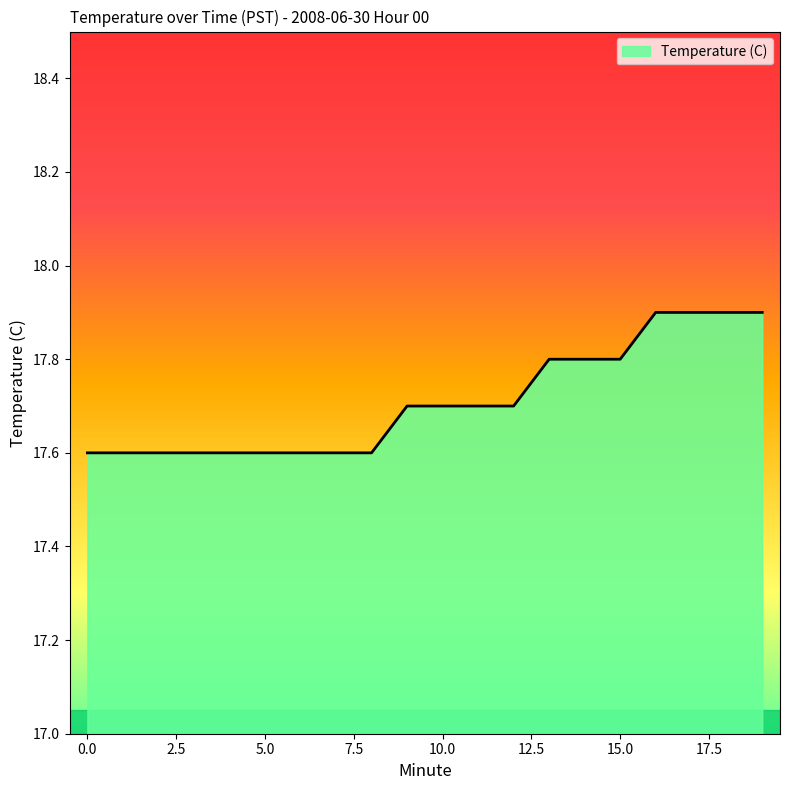

What is the difference between the maximum and minimum values?

0.3